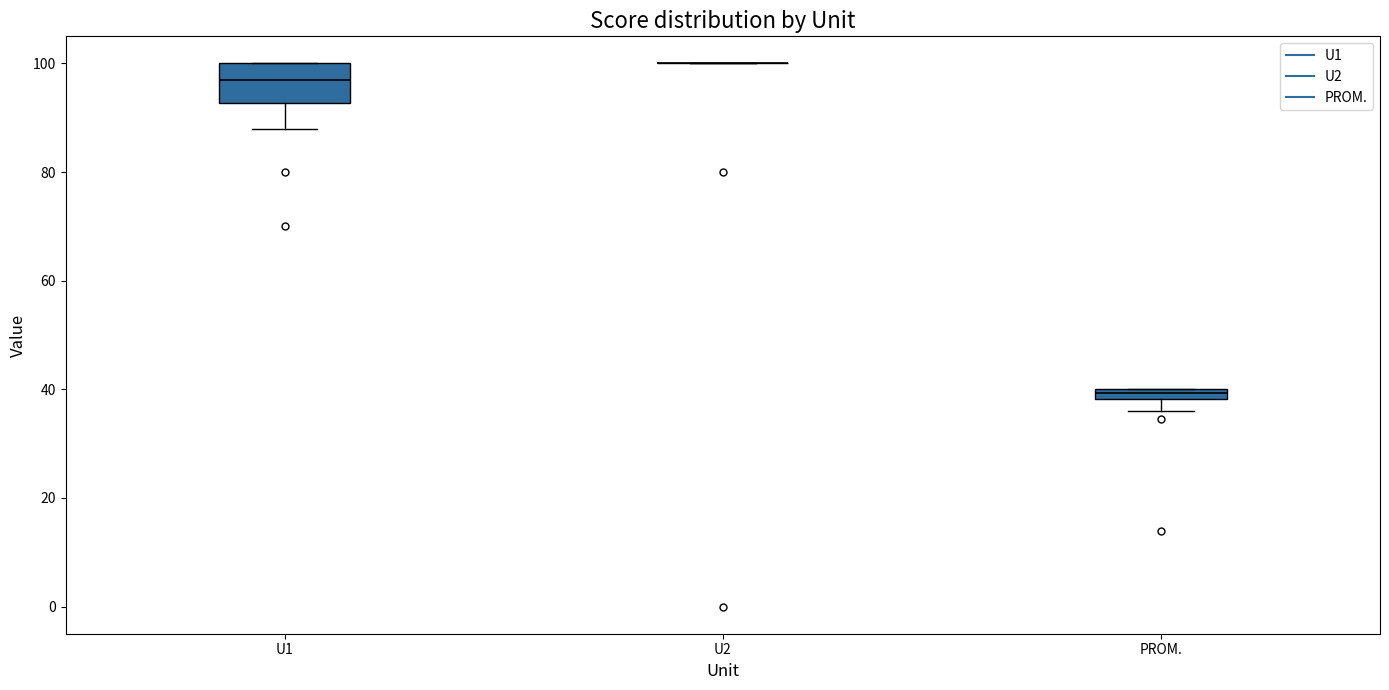

Where does the median line of the box for U1 sit on the y-axis? The values are not printed on the chart, so give them approximately, as read against the axis.

98